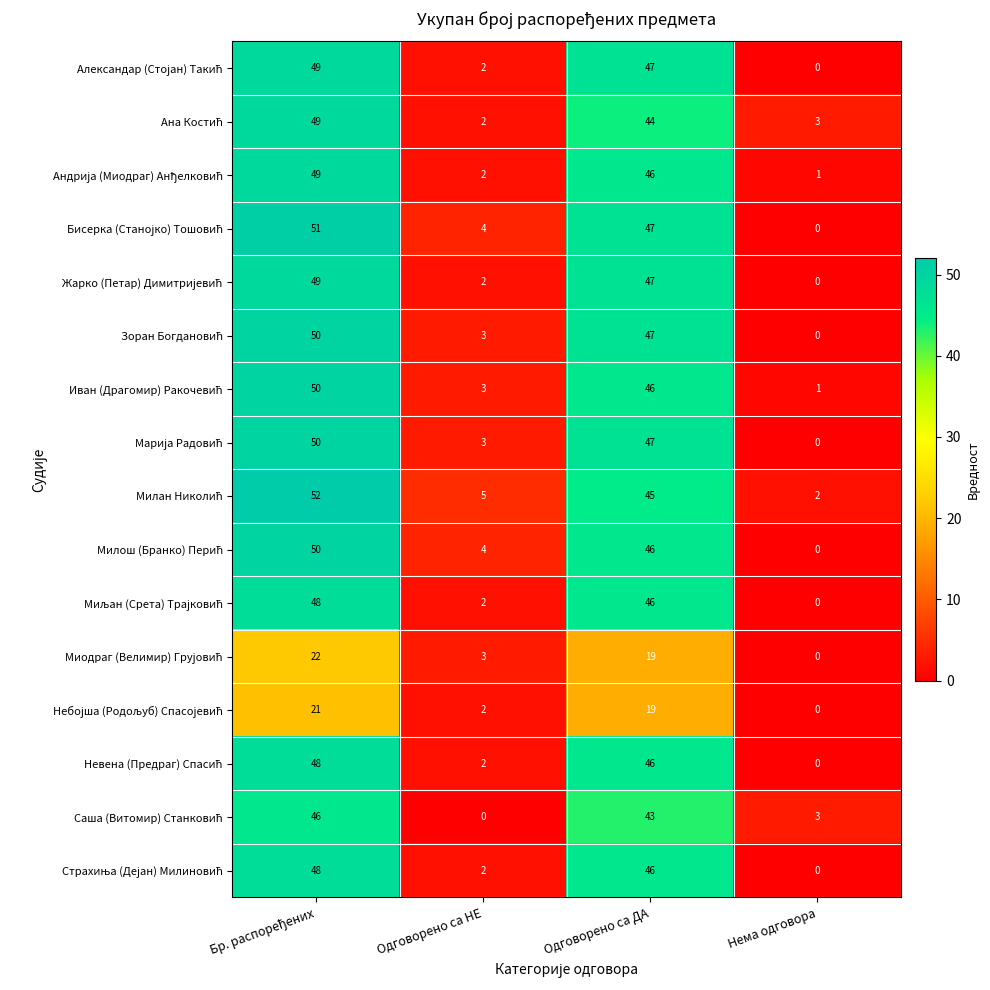

What is the spread (max minus min) of values at Одговорено са НЕ?

5